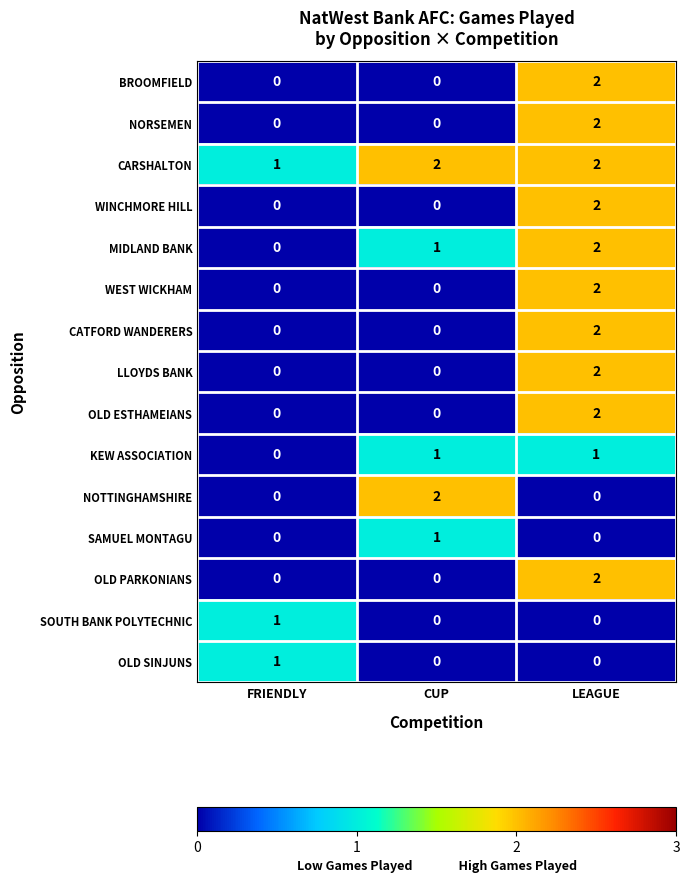

At which category is the sum across all series the highest?

LEAGUE